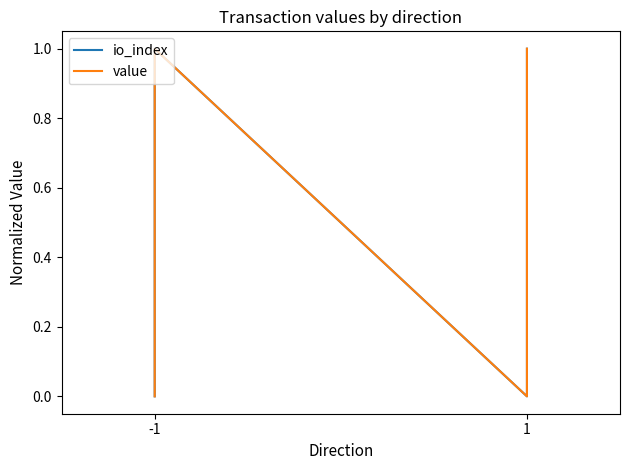

Is this an area chart (filled region under the line)?

No